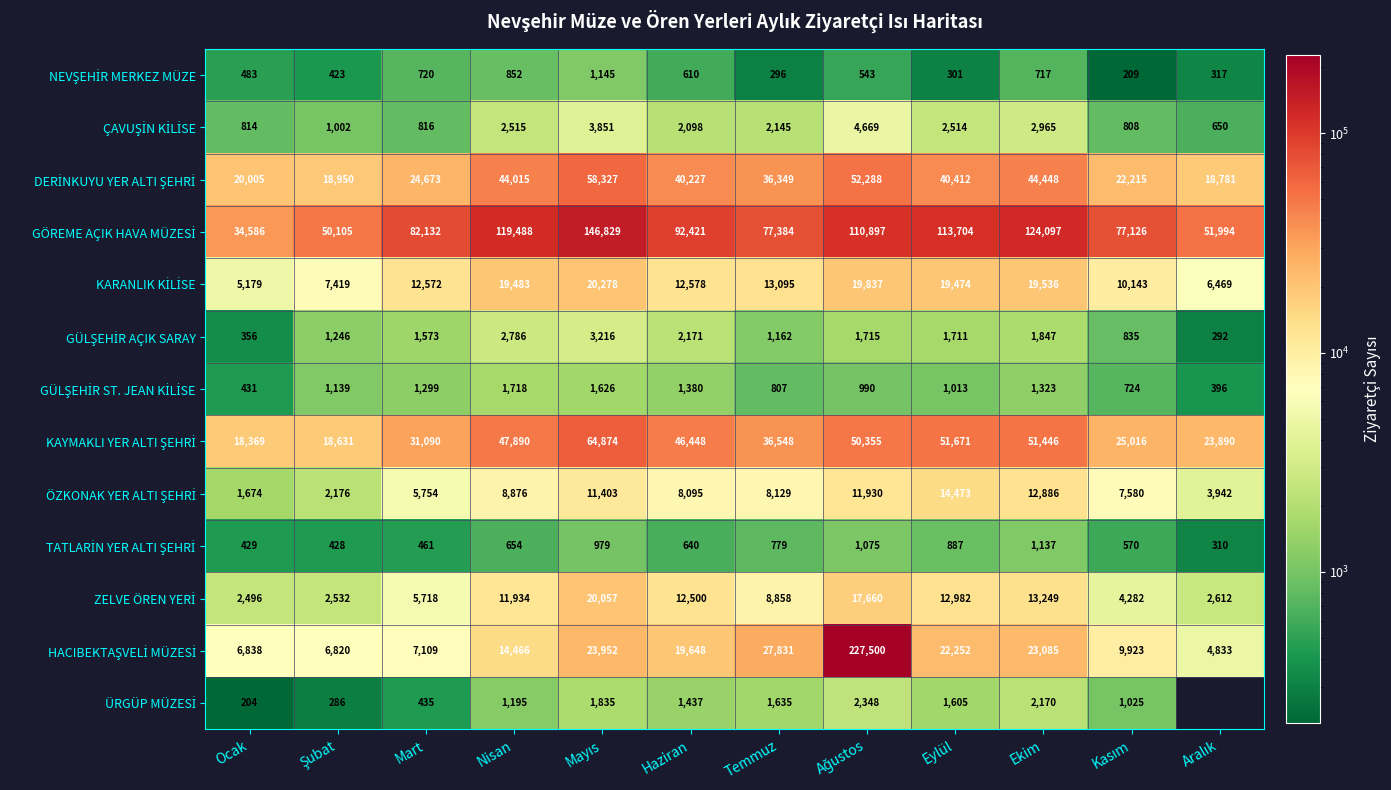

What is the difference between the highest and lowest values at Mart?

81697